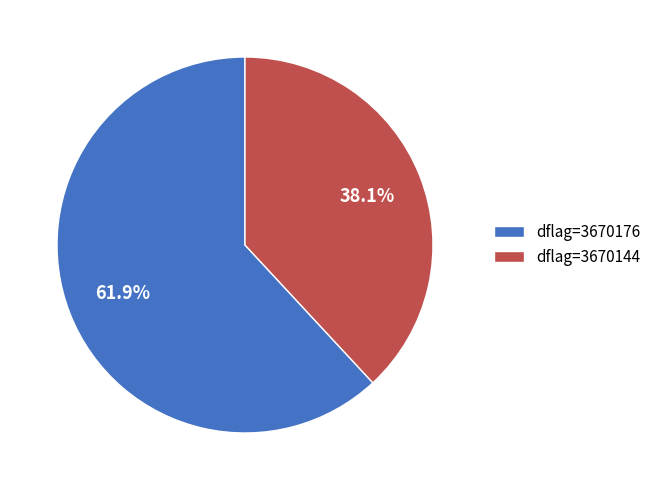

Between dflag=3670176 and dflag=3670144, which is larger?

dflag=3670176